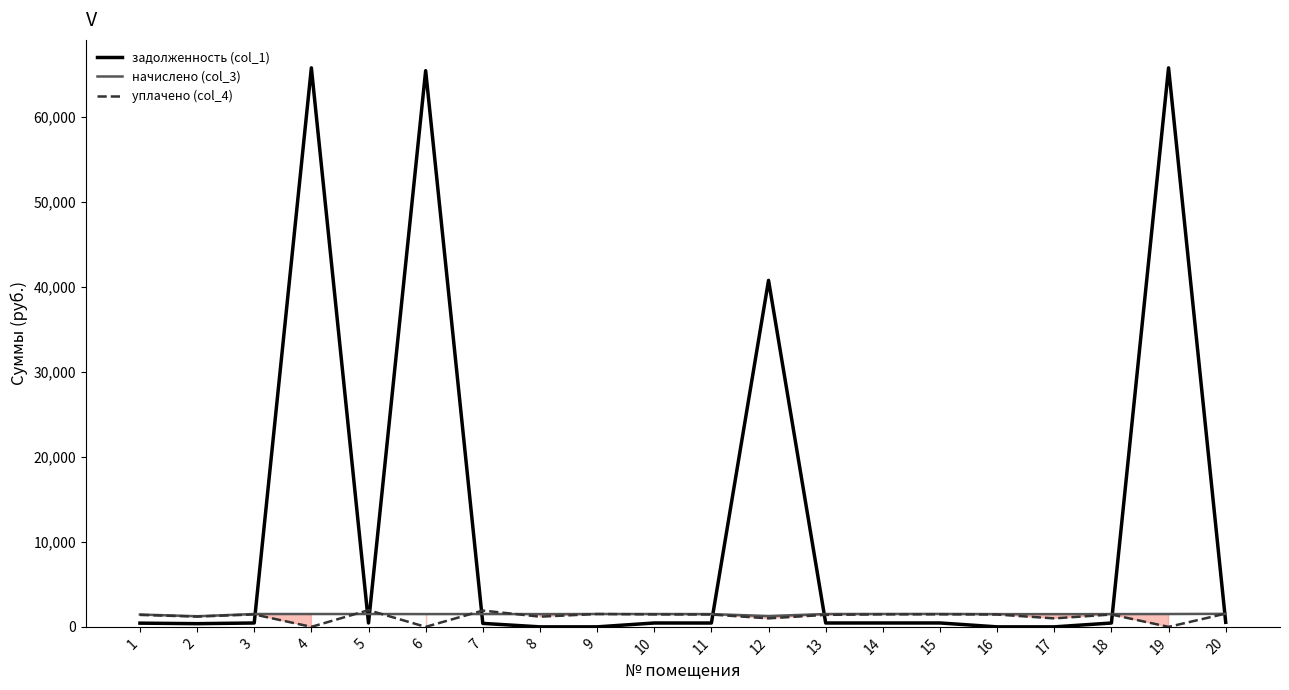

True or false: уплачено (col_4) and задолженность (col_1) intersect in this chart.

True